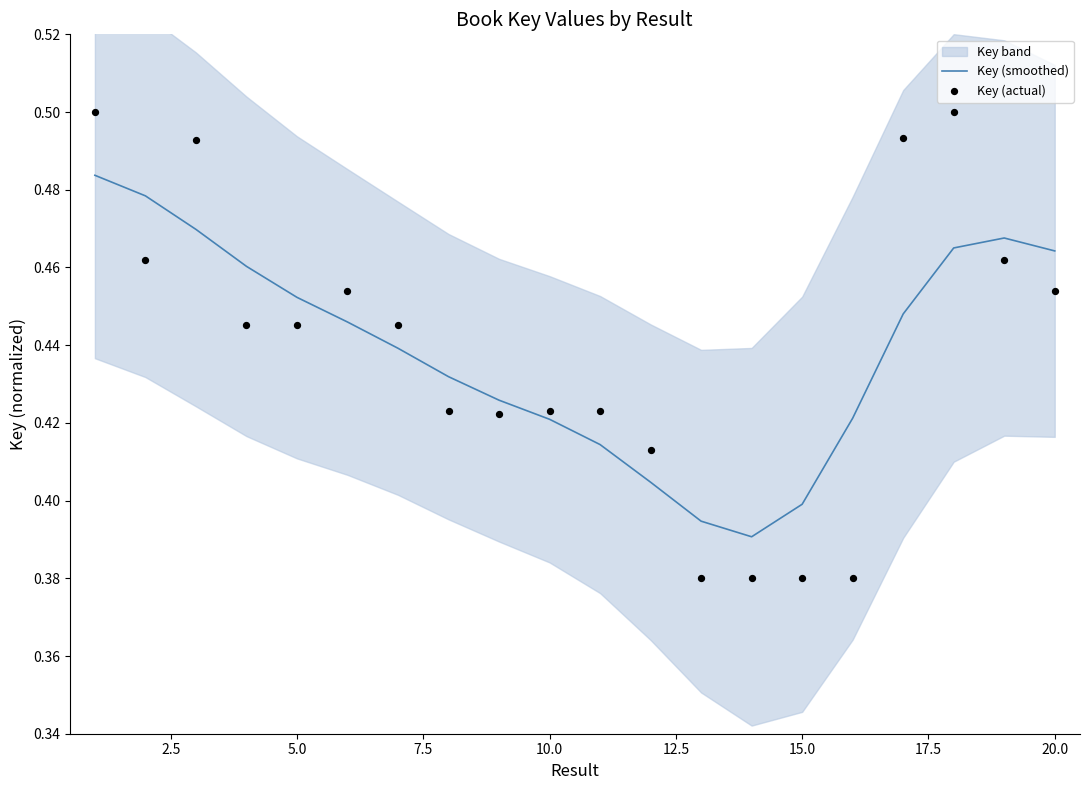

Which series contains the highest Y value?

Key (actual)